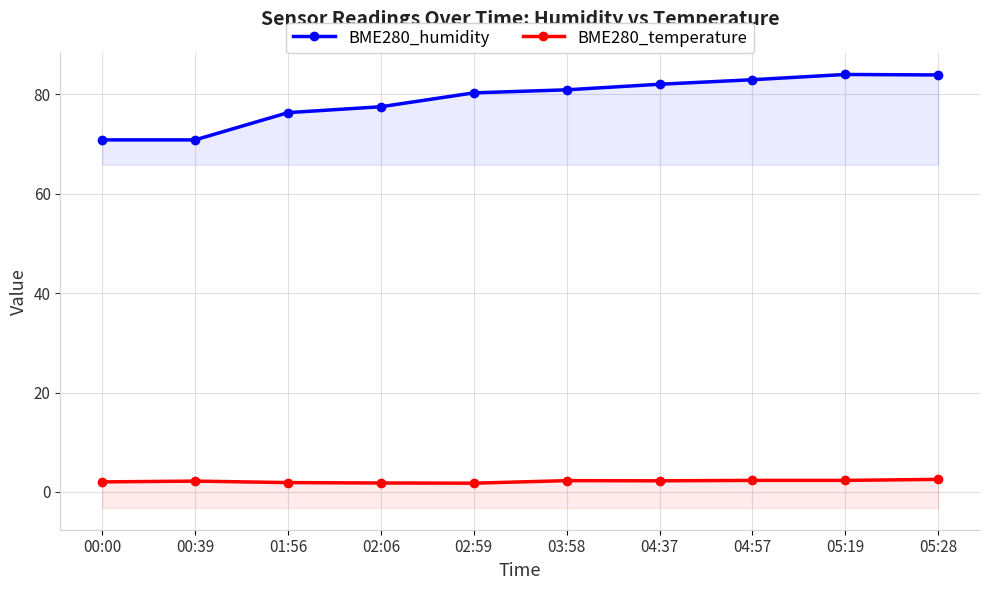

Read the BME280_humidity value at 00:00.

70.8